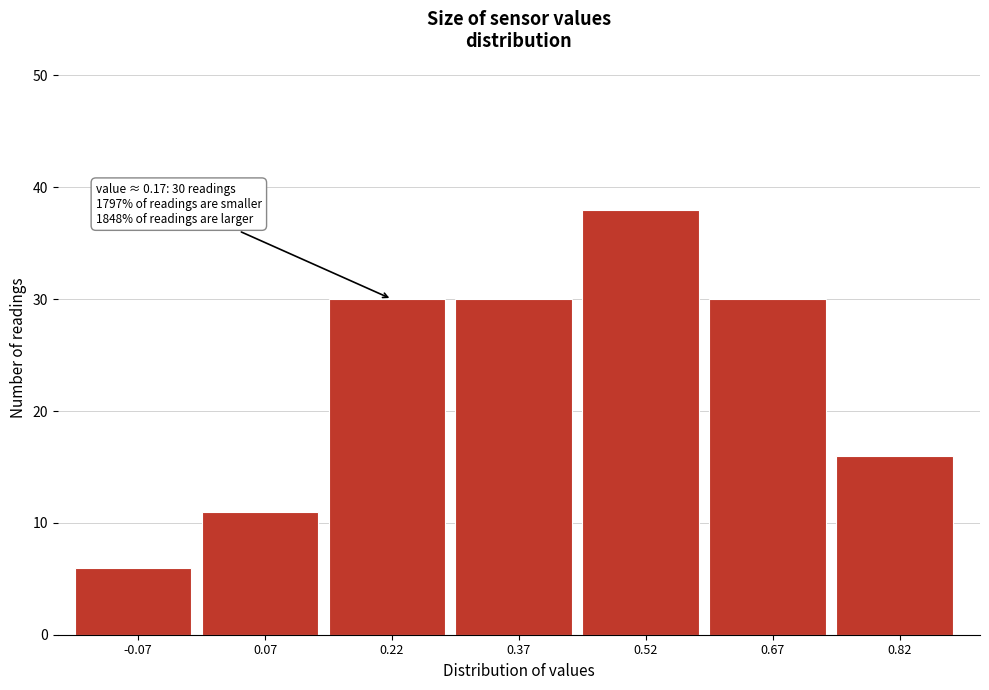

Which range on the x-axis has the tallest bar?

0.45 to 0.60